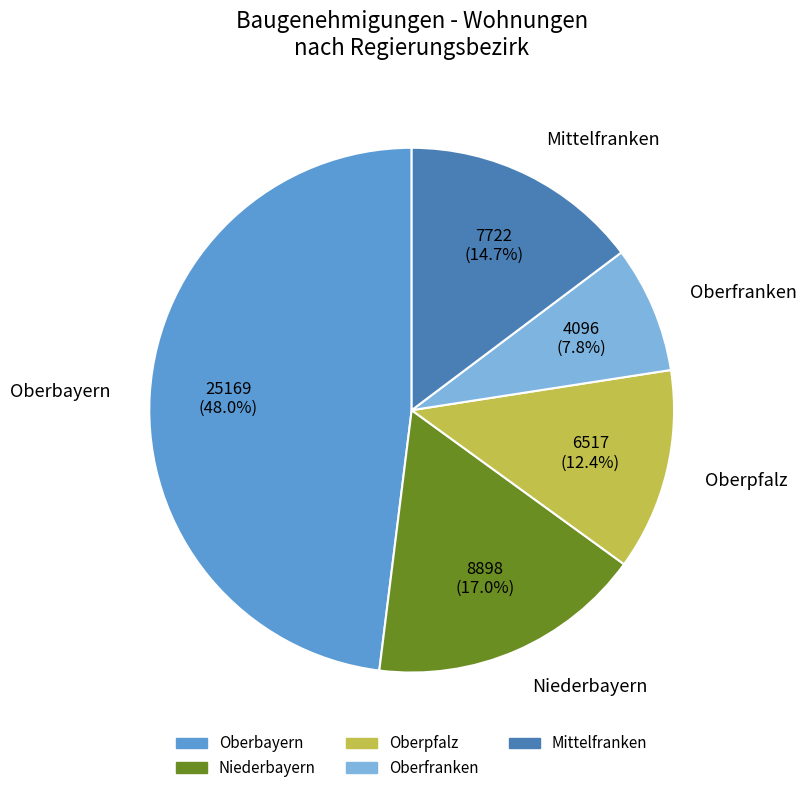

What is the largest slice in the pie chart?

Oberbayern